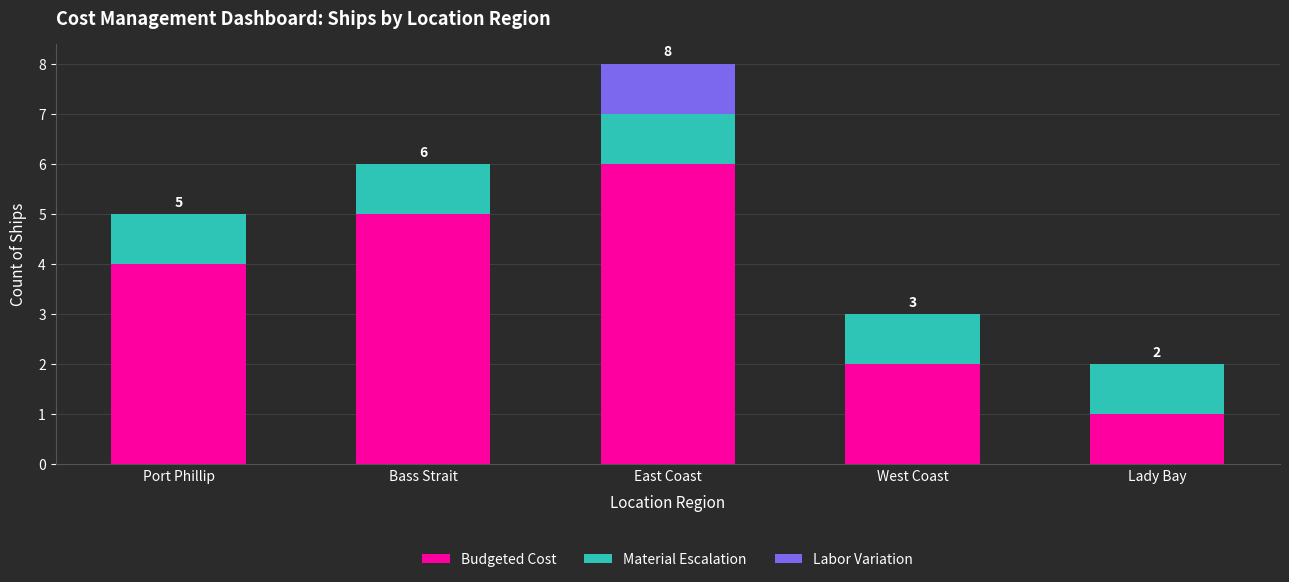

Count the number of data series in this chart.

3